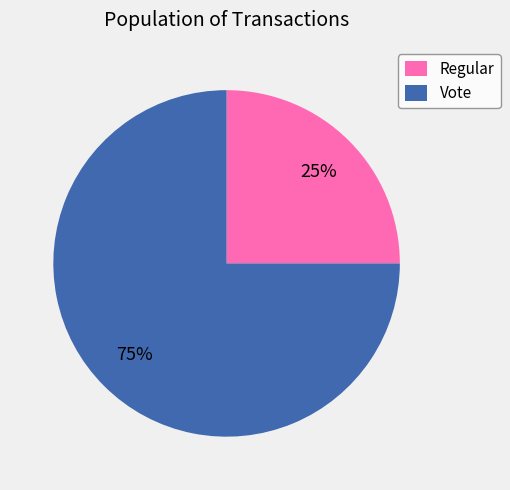

To the nearest percent, what is the average slice percentage?

50%